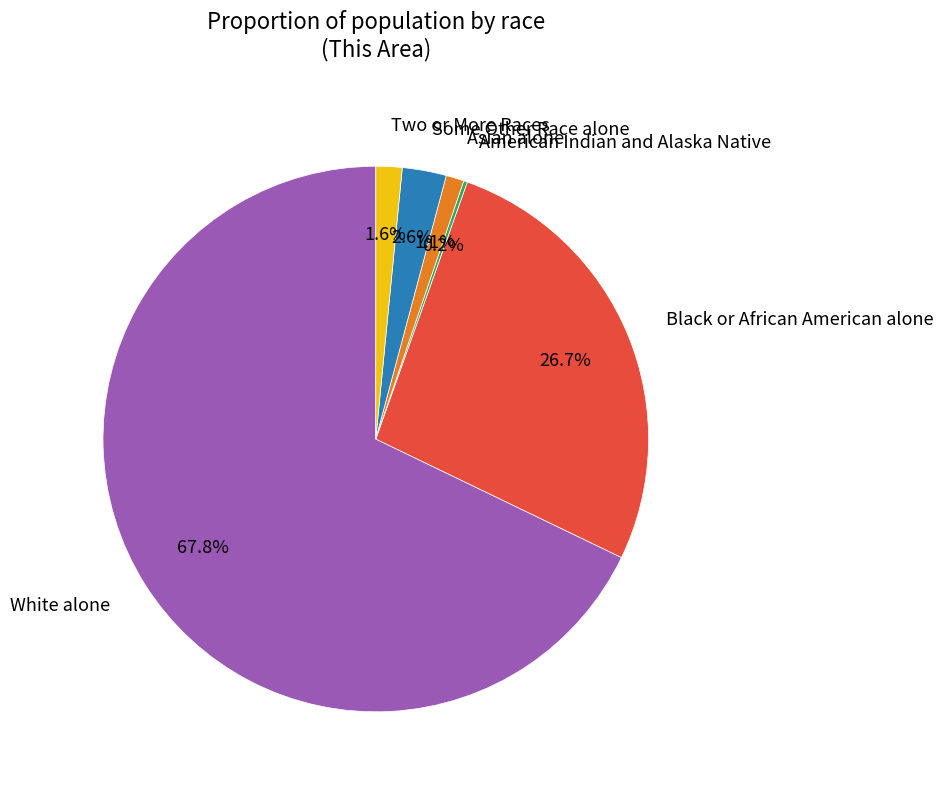

Which has a higher value, Some Other Race alone or Two or More Races?

Some Other Race alone